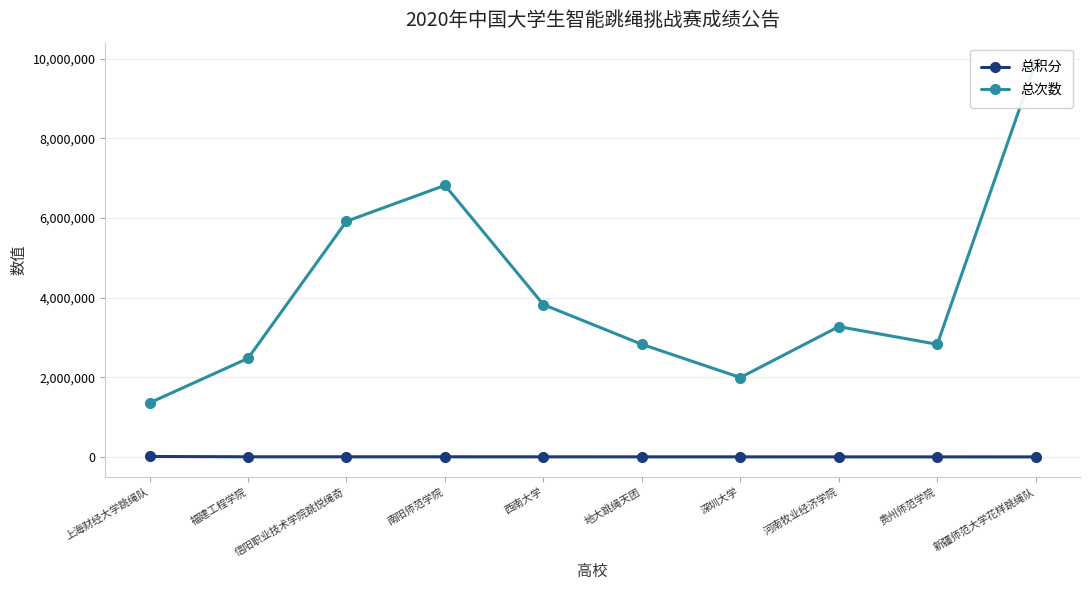

What is the sum of the 总次数 values at 南阳师范学院 and 上海财经大学跳绳队?

8181466